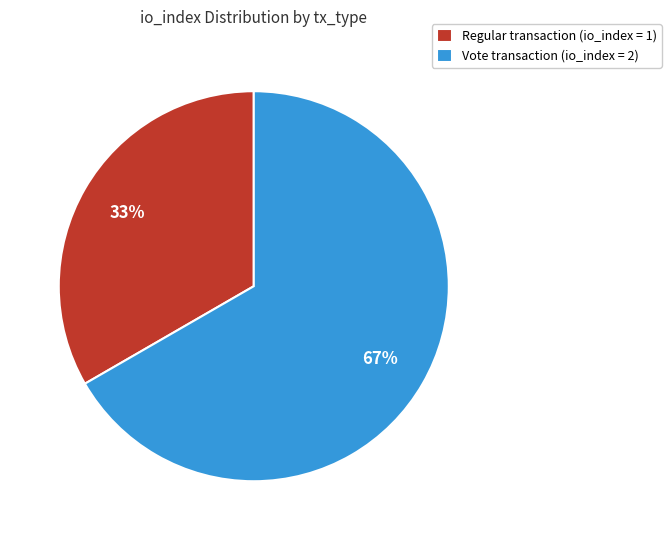

The Vote slice represents 67% of the pie. True or false?

True